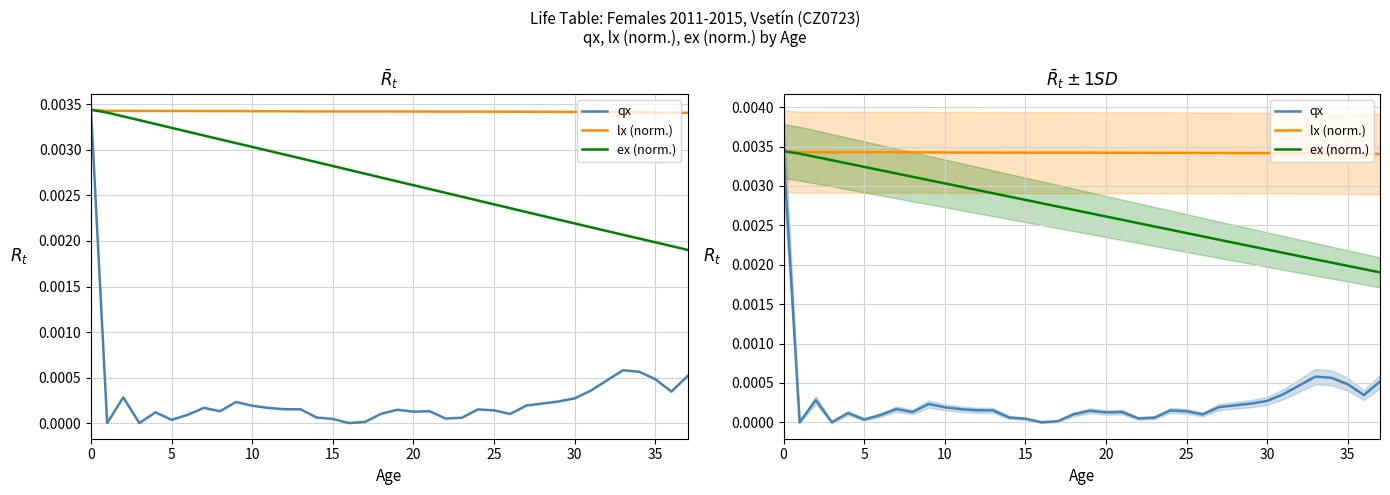

True or false: qx and ex (norm.) intersect in this chart.

False